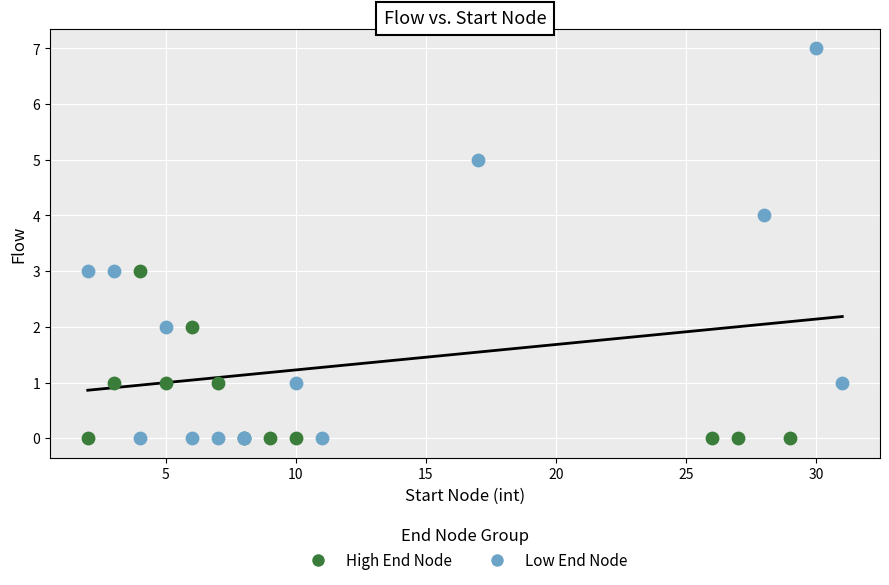

What are all the series names shown in the legend?

High End Node, Low End Node